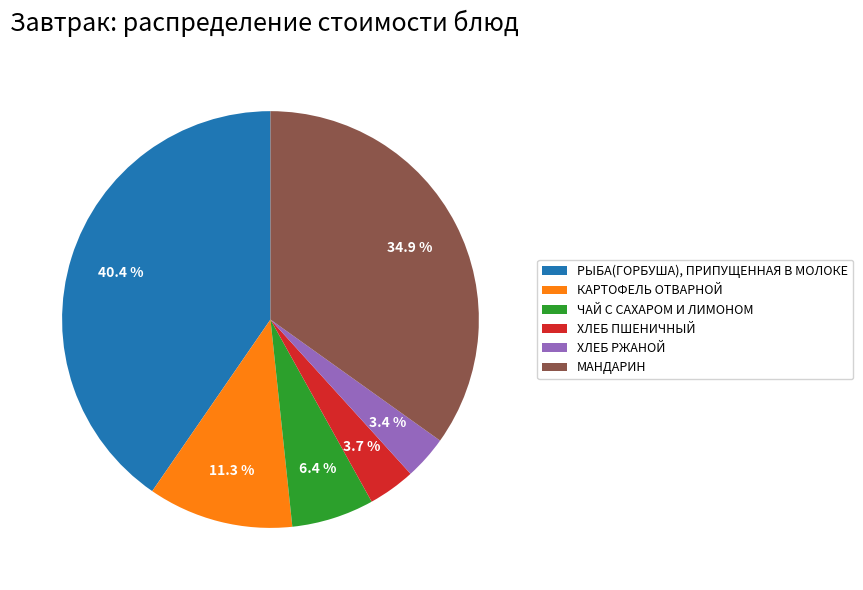

What percentage is the КАРТОФЕЛЬ ОТВАРНОЙ slice, to the nearest percent?

11%